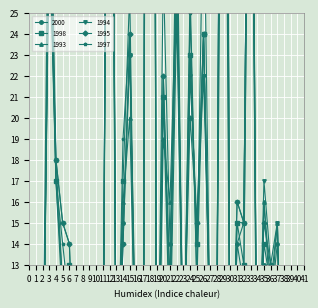

Between 12 and 35, which series saw the biggest shift?

1998